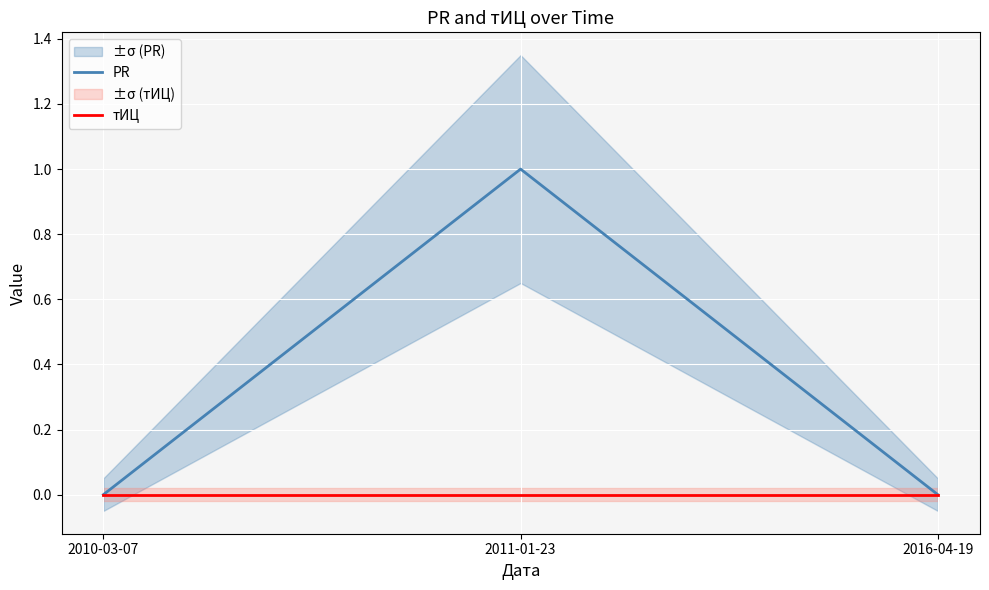

Reading left to right, extract all data points from this chart.

PR: 2010-03-07=0	2011-01-23=1	2016-04-19=0
тИЦ: 2010-03-07=0	2011-01-23=0	2016-04-19=0